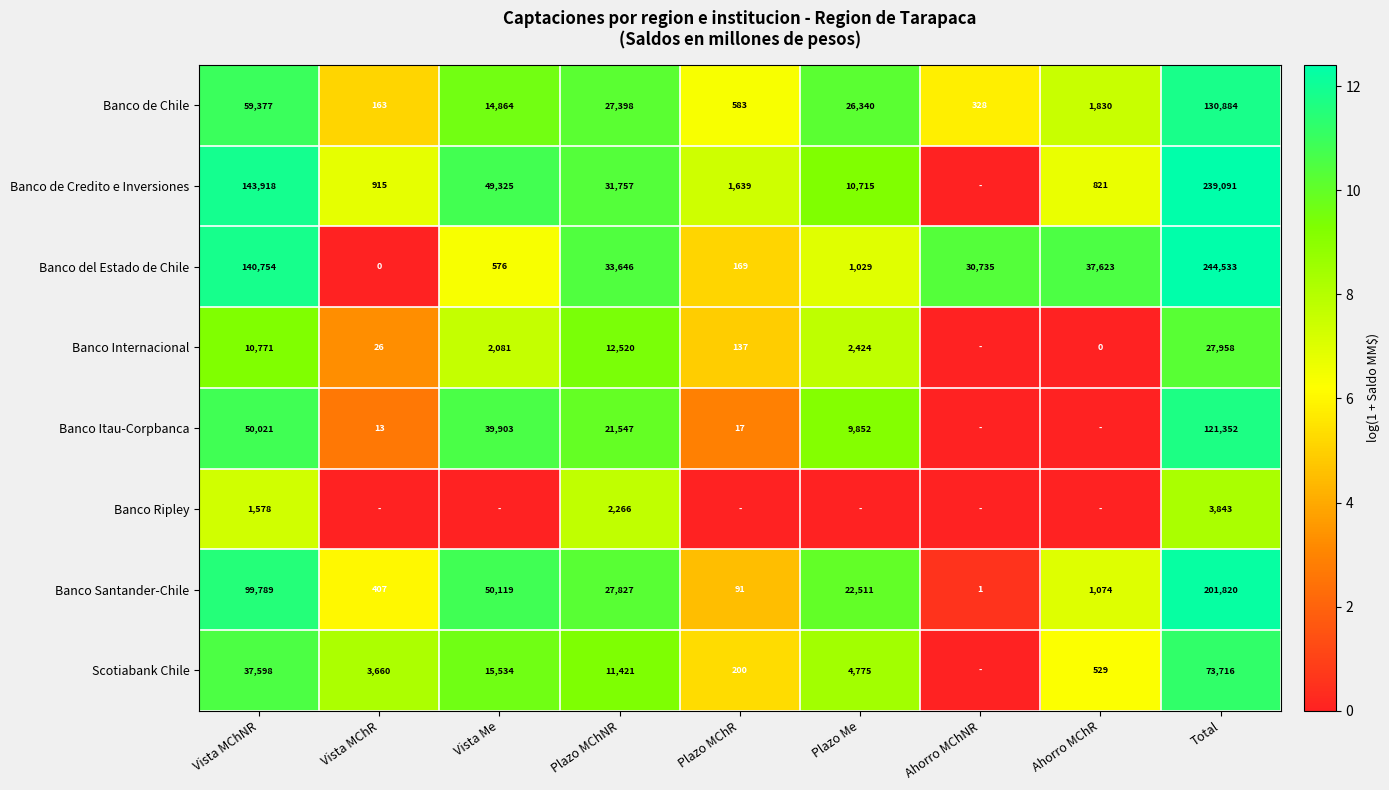

Is the value of Banco Ripley at Vista MChNR greater than the value of Banco Santander-Chile at Plazo Me?

No